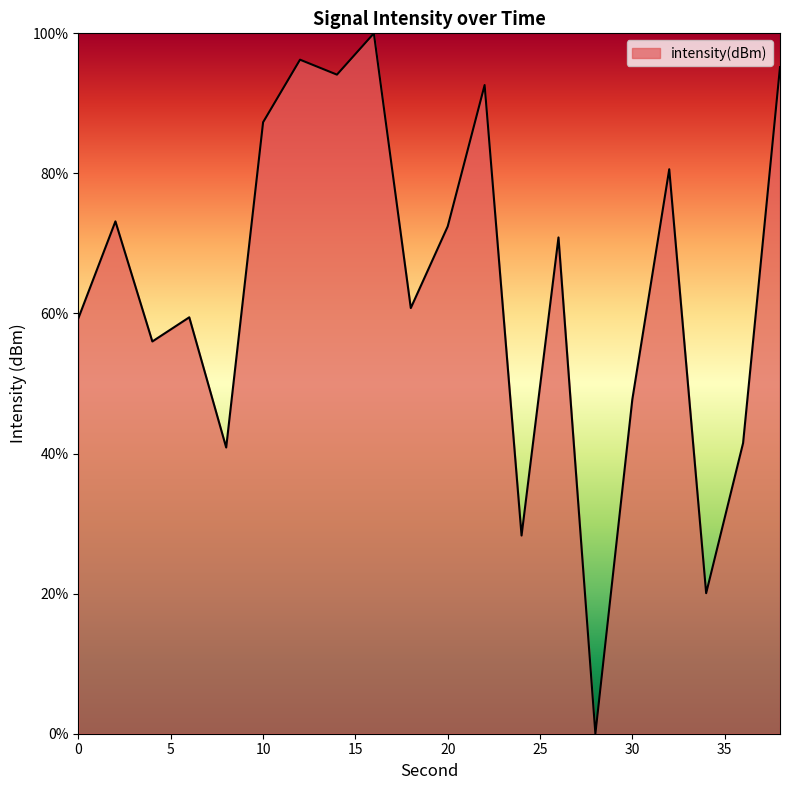

What is the difference between the maximum and minimum values?

100.0